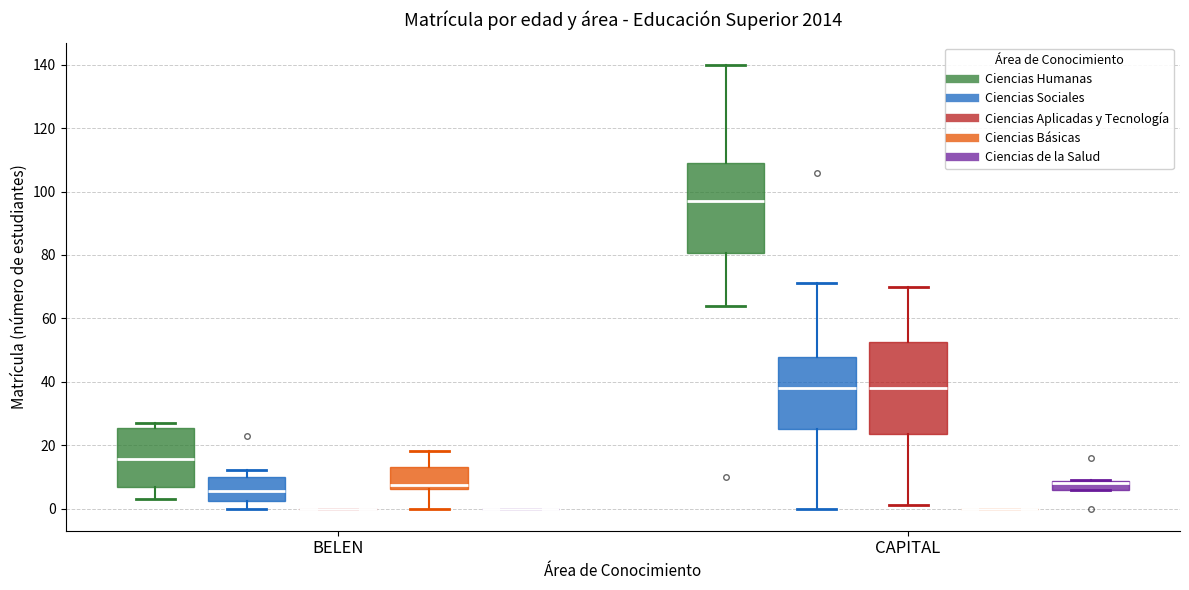

Where does the upper whisker of the box for BELEN (Ciencias Básicas) end on the y-axis? The values are not printed on the chart, so give them approximately, as read against the axis.

18